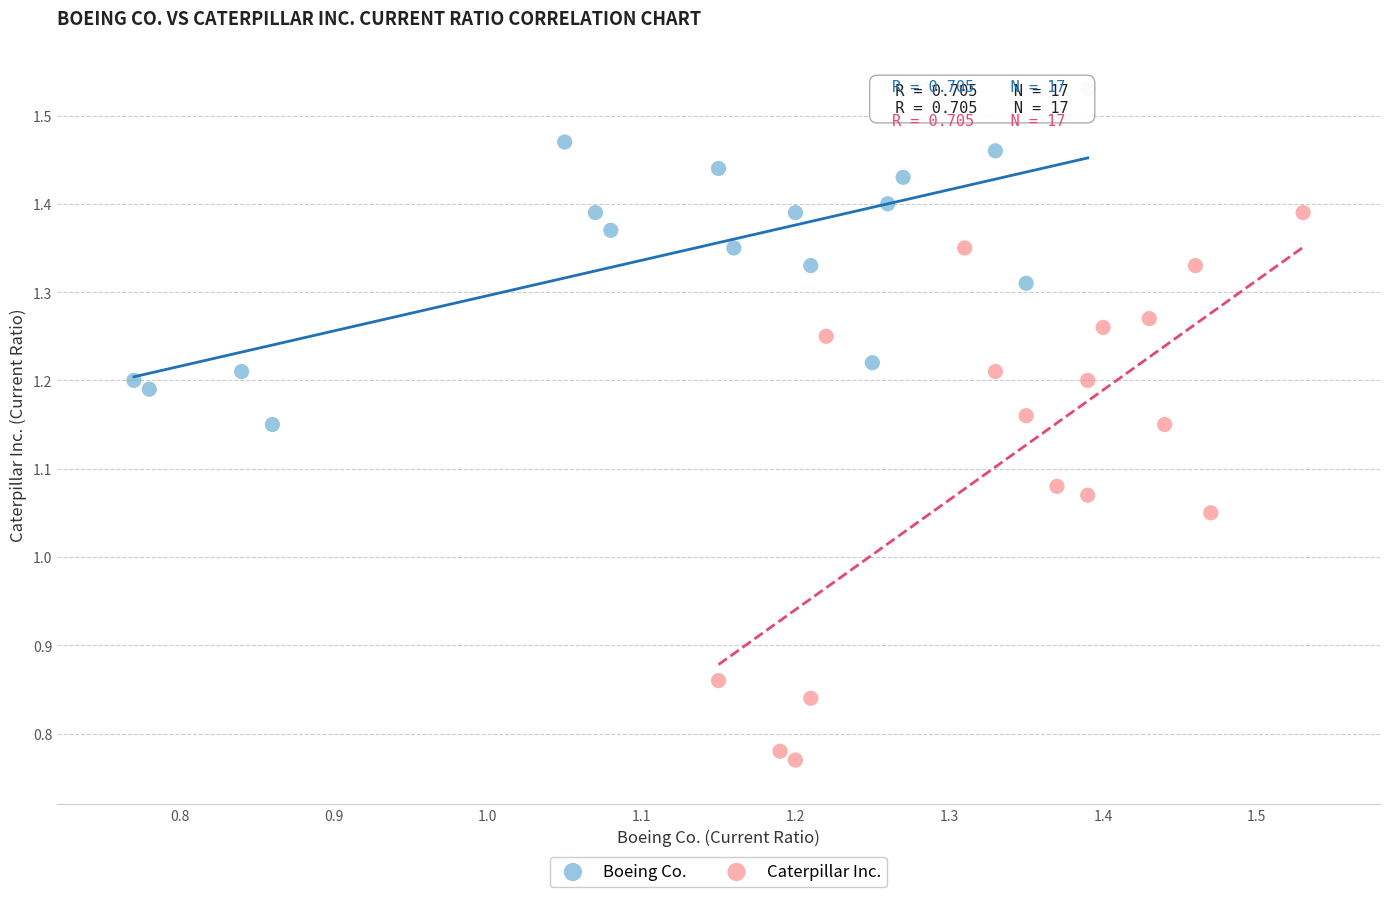

Which series has the largest Y range (max minus min)?

Caterpillar Inc.